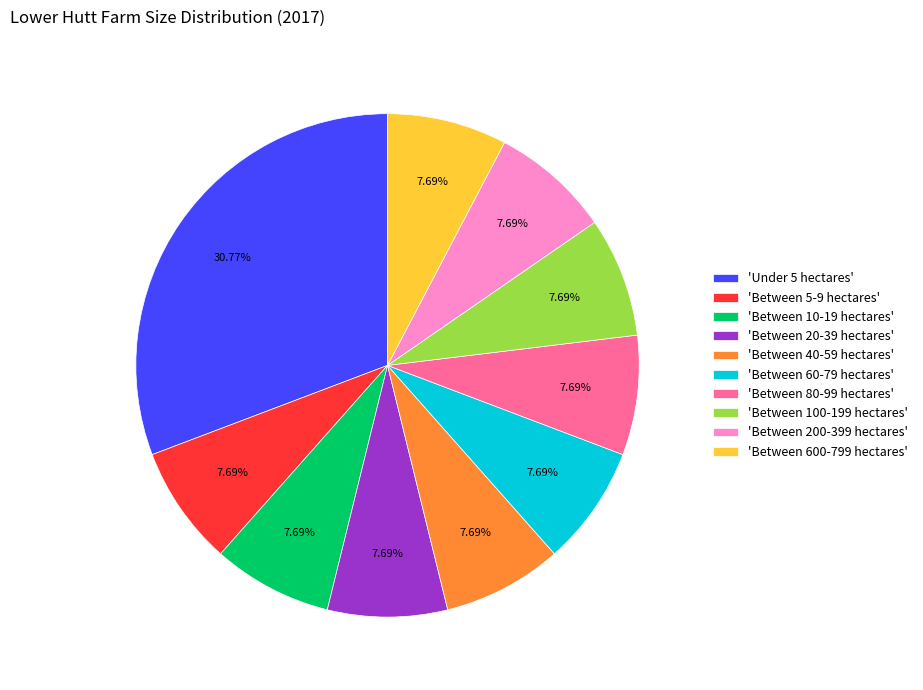

How many slices are in this pie chart?

10